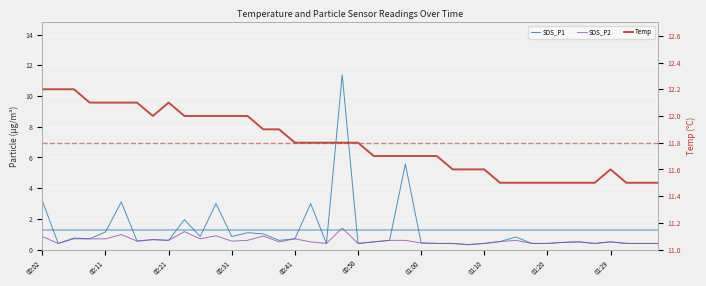

What is the difference between the highest and lowest values at 18?

11.4